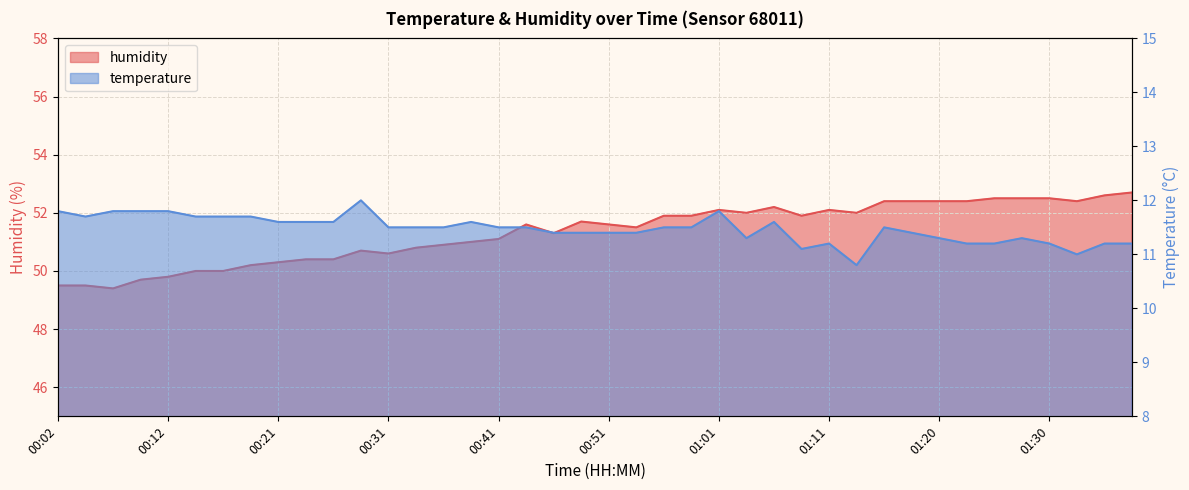

Which series has the largest total across all categories?

humidity